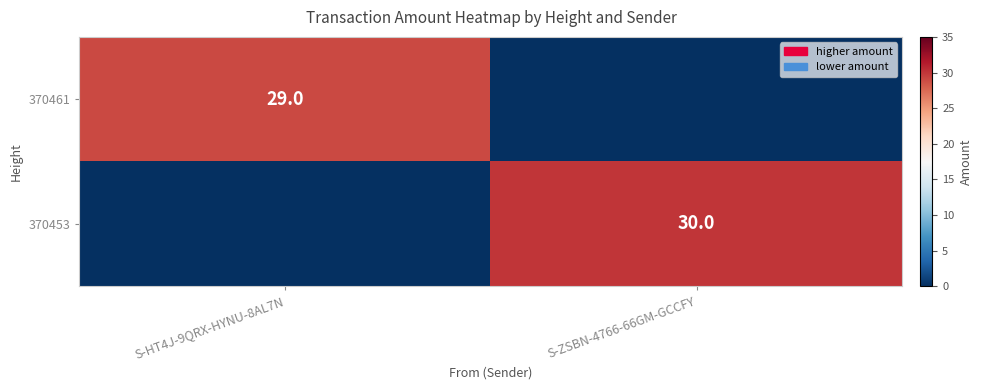

The 370461 series shows 51 at S-HT4J-9QRX-HYNU-8AL7N. True or false?

False